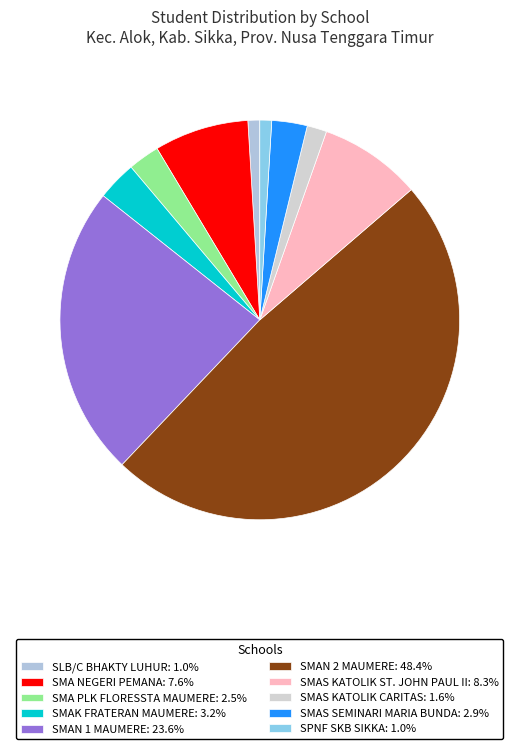

Which slice is the largest?

SMAN 2 MAUMERE